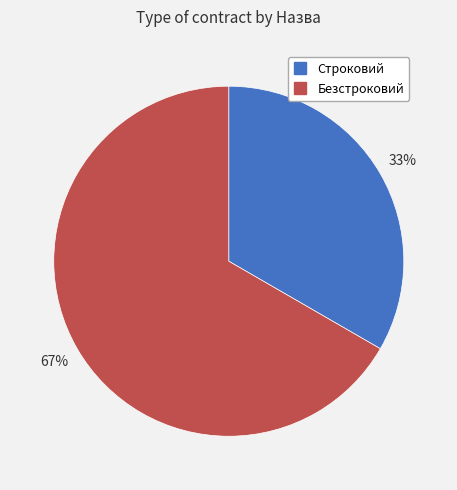

Combined, do Безстроковий and Строковий account for over 50%?

Yes